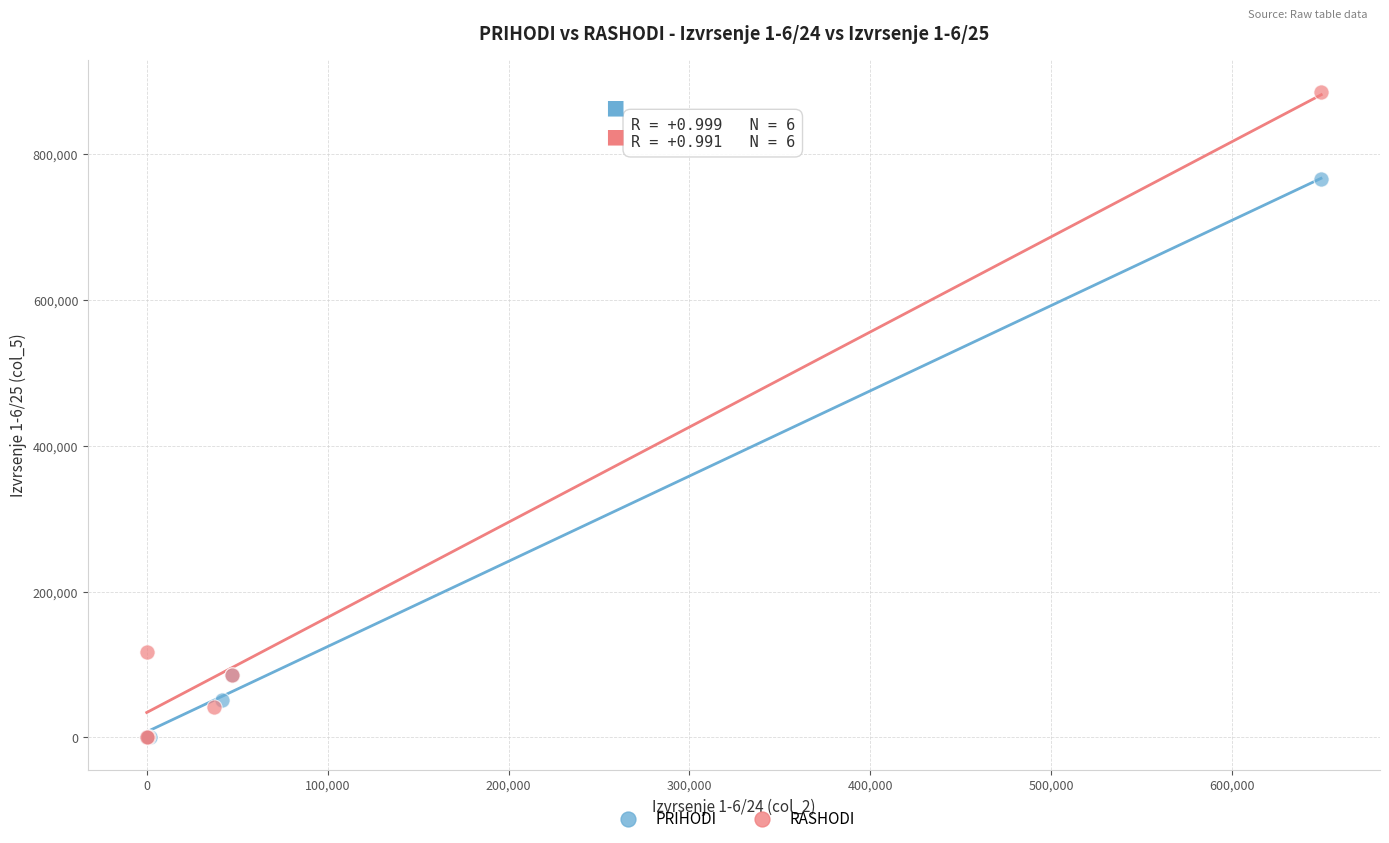

Which series contains the highest Y value?

RASHODI